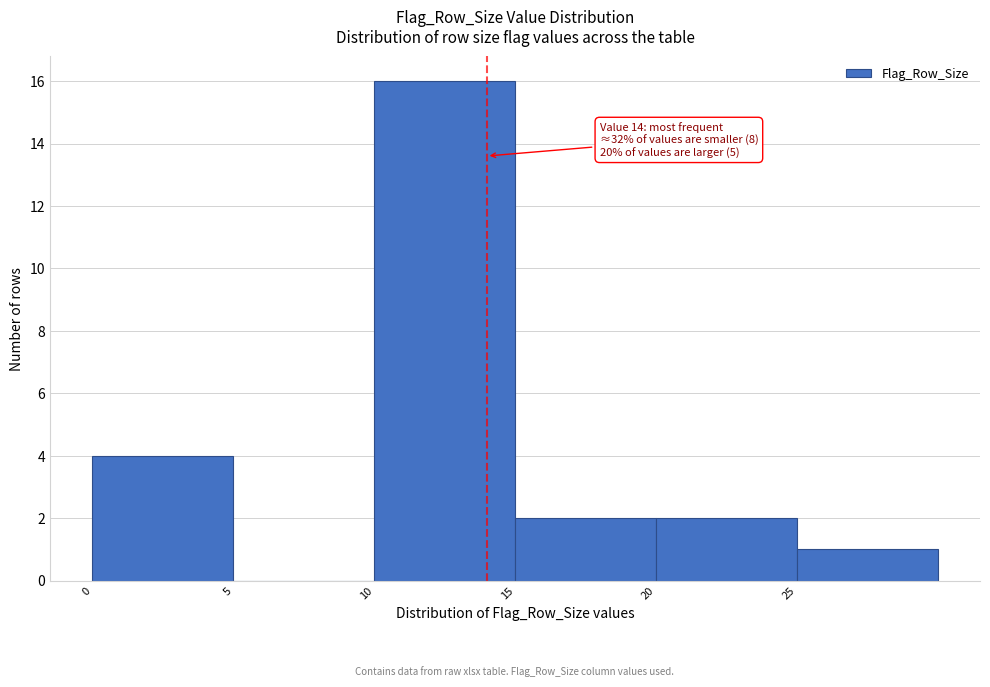

Which range on the x-axis has the tallest bar?

10 to 15